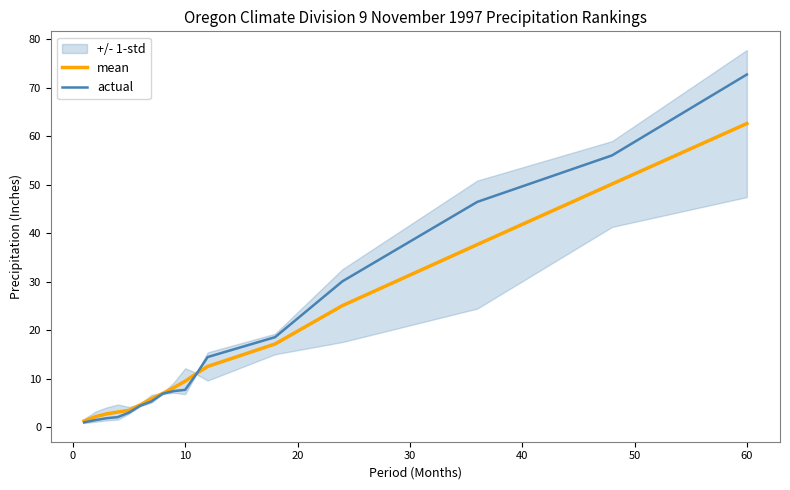

Which category has the highest value in the actual series?

60